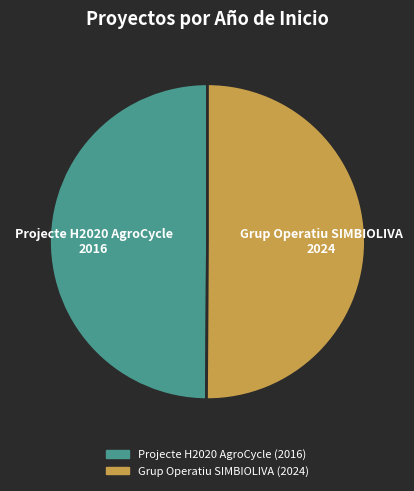

Combined, do Projecte H2020 AgroCycle and Grup Operatiu SIMBIOLIVA account for over 50%?

Yes